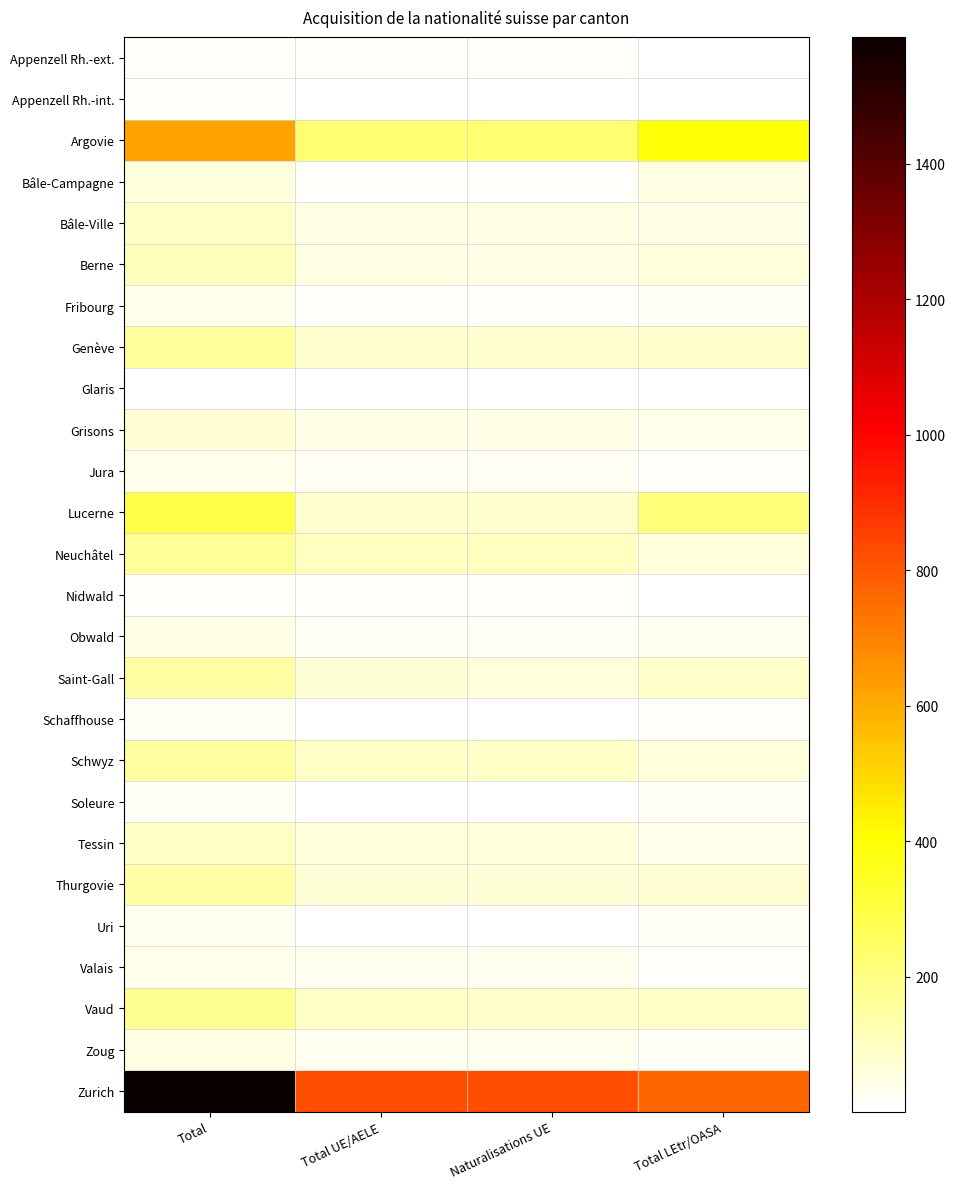

At Total UE/AELE, list the series in order from largest to smallest.

Zurich, Argovie, Neuchâtel, Schwyz, Vaud, Genève, Lucerne, Thurgovie, Saint-Gall, Tessin, Bâle-Ville, Berne, Grisons, Zoug, Valais, Jura, Obwald, Bâle-Campagne, Fribourg, Appenzell Rh.-ext., Nidwald, Schaffhouse, Uri, Appenzell Rh.-int., Soleure, Glaris